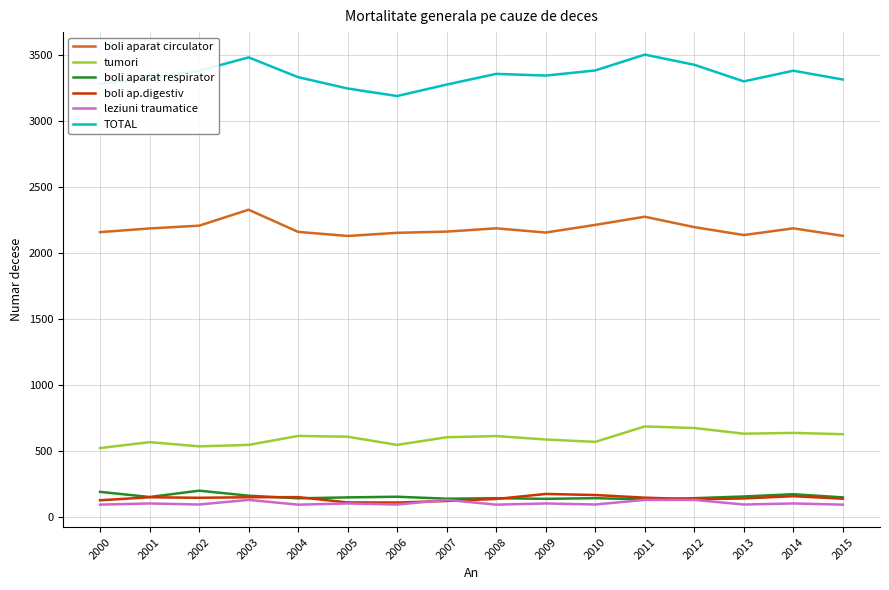

What is the difference between the boli ap.digestiv values at 2000 and 2005?

16